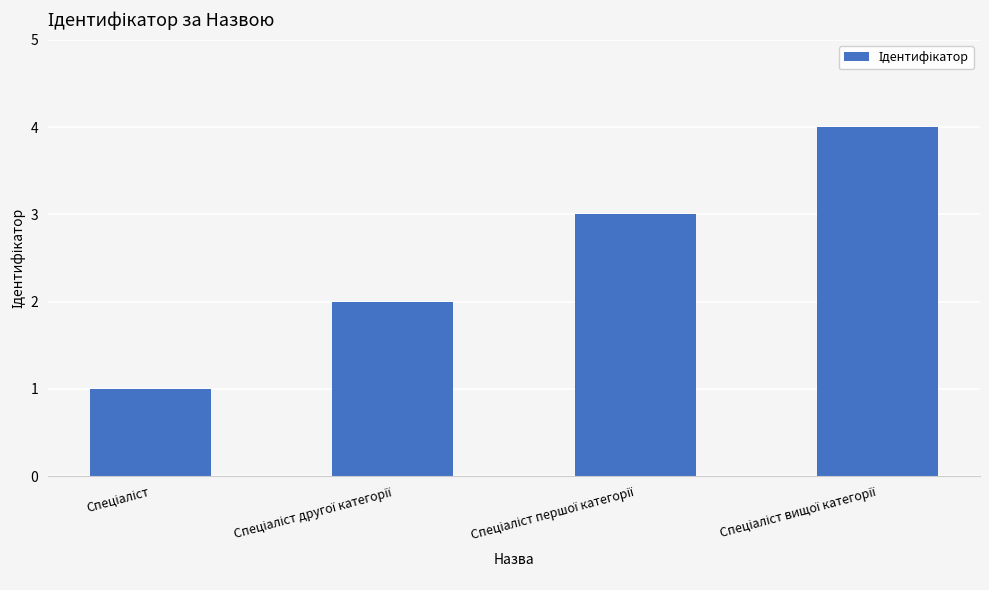

What is the sum of all values?

10